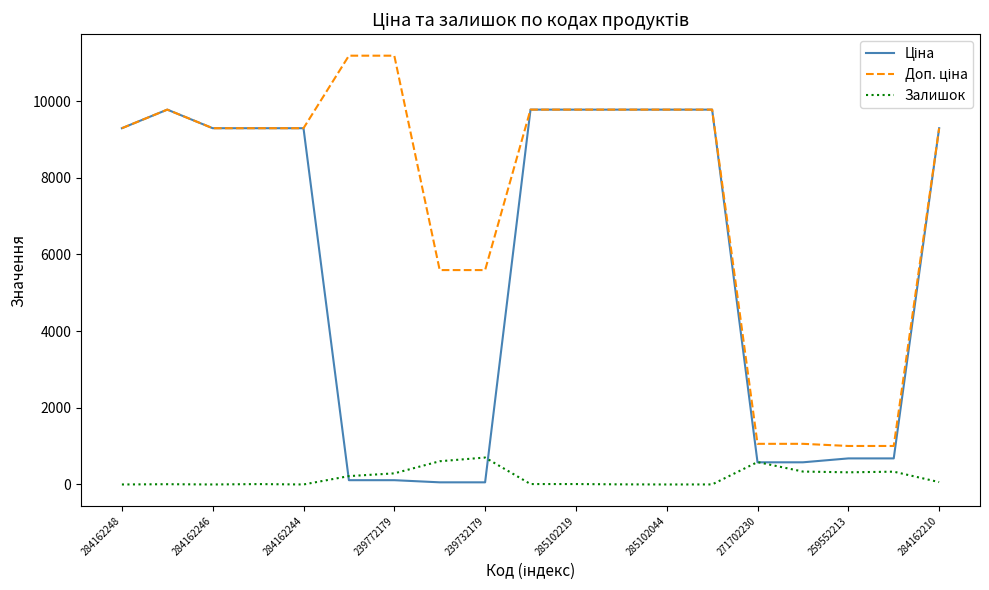

At how many categories does at least one series exceed 3769?

15